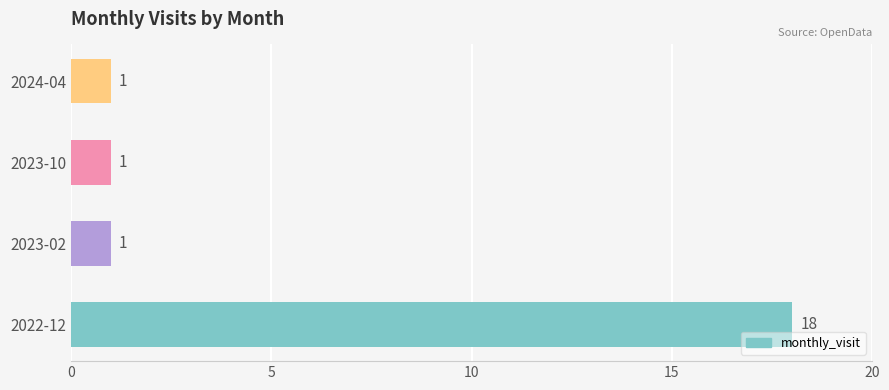

Between 2022-12 and 2024-04, which is larger?

2022-12